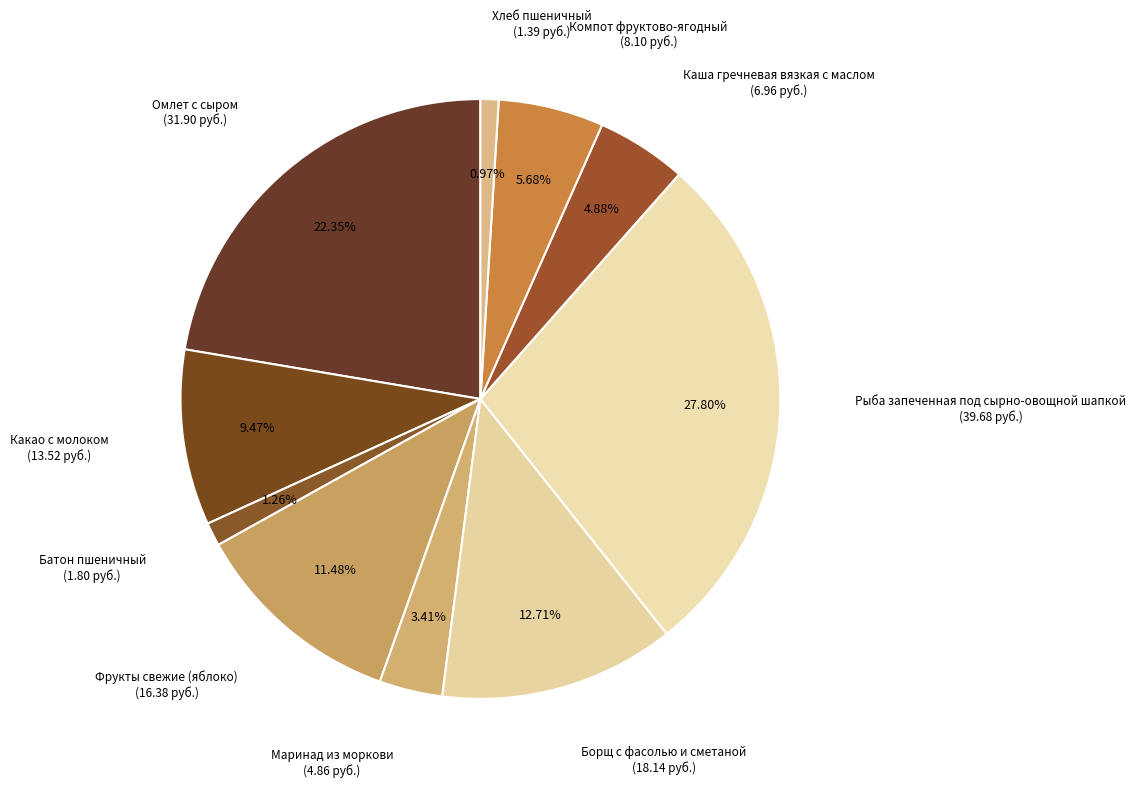

How many slices are in this pie chart?

10